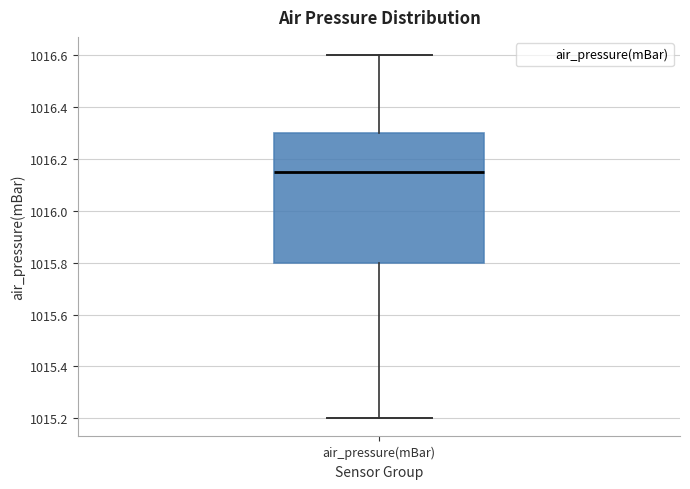

Read this box plot against the y-axis: the position of the median line, the range covered by the box, and the ends of both whiskers. The values are not printed on the chart, so give them approximately, as read against the axis.

median 1016.16, box 1015.80 to 1016.30, whiskers 1015.20 to 1016.60